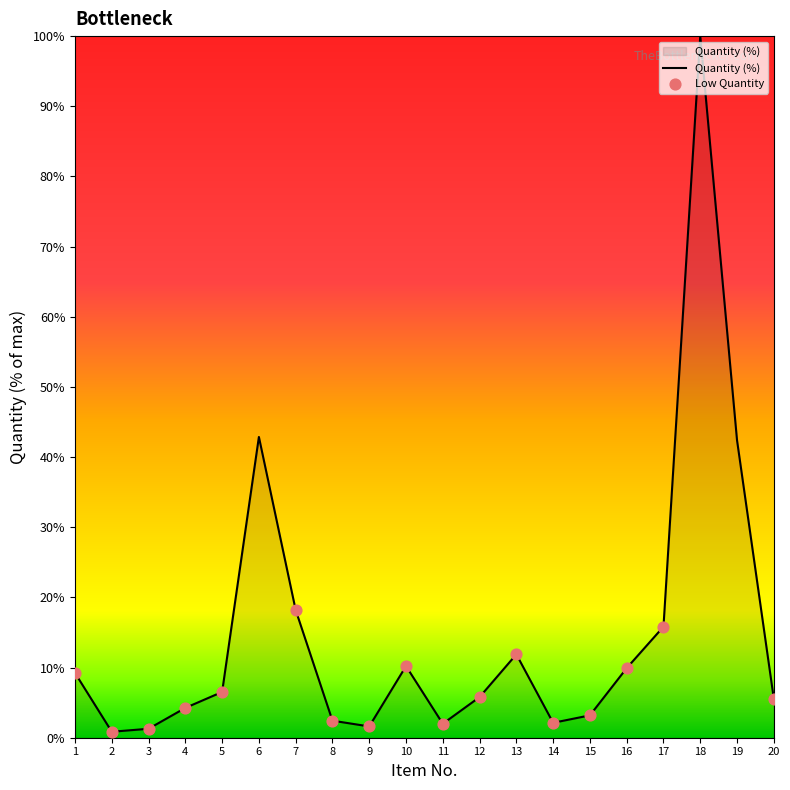

Which has a higher value, 18 or 8?

18